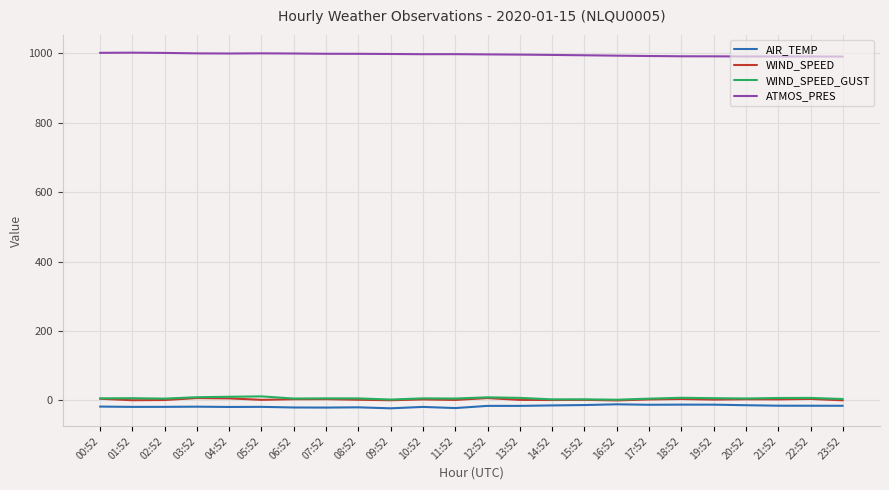

True or false: ATMOS_PRES has a value of 1358.1 at 16:52.

False